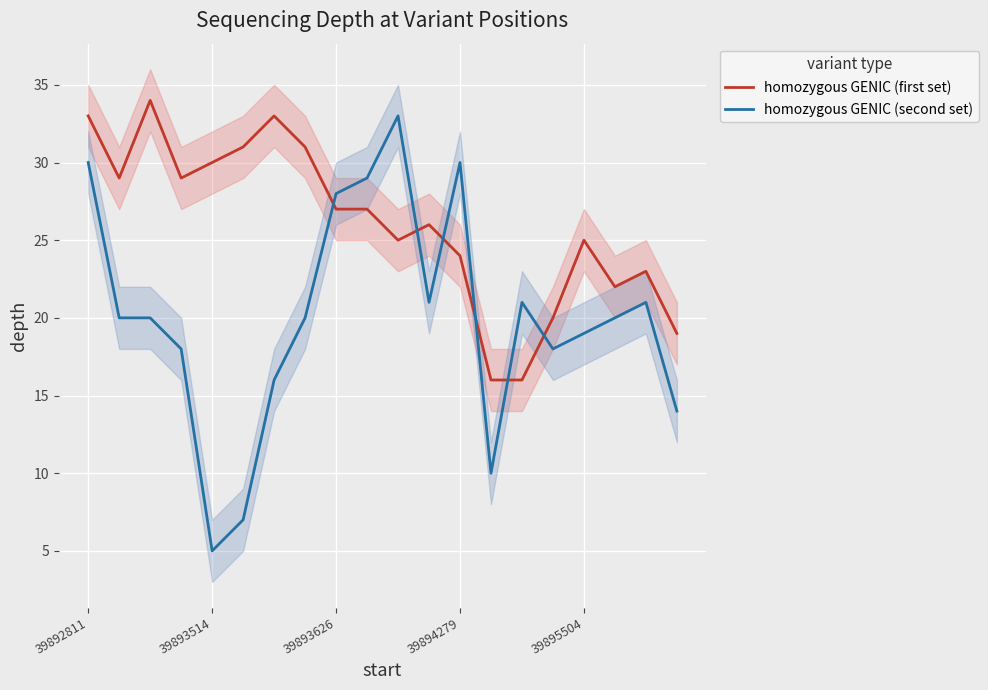

Reading right to left, extract all data points from this chart.

homozygous GENIC (first set): 19	23	22	25	20	16	16	24	26	25	27	27	31	33	31	30	29	34	29	33
homozygous GENIC (second set): 14	21	20	19	18	21	10	30	21	33	29	28	20	16	7	5	18	20	20	30